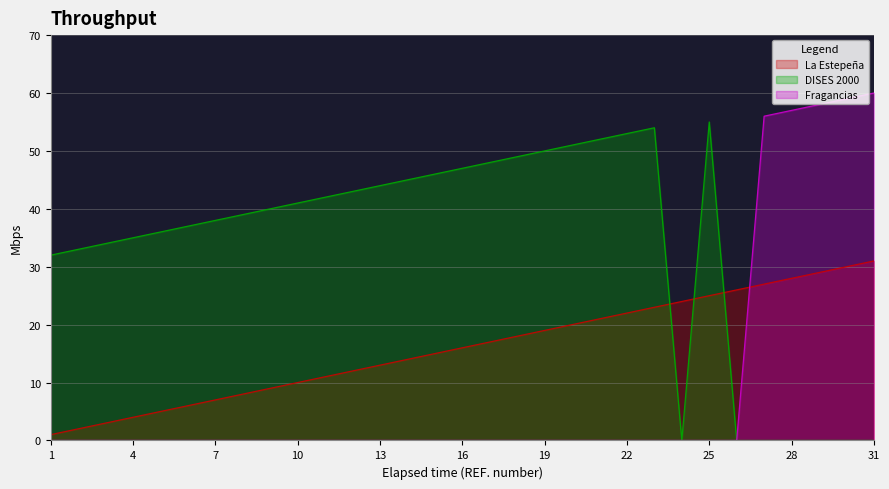

At which label is La Estepeña closest to 16?

16